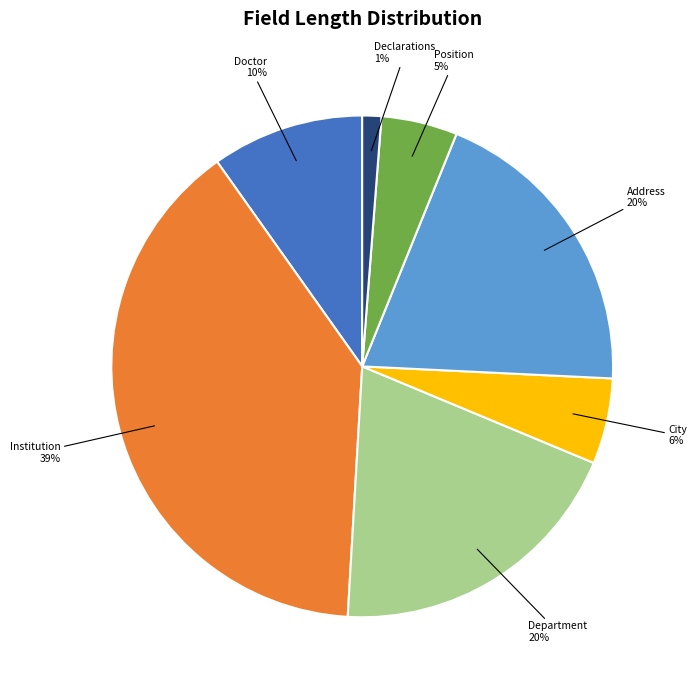

What percentage is the Doctor slice, to the nearest percent?

10%